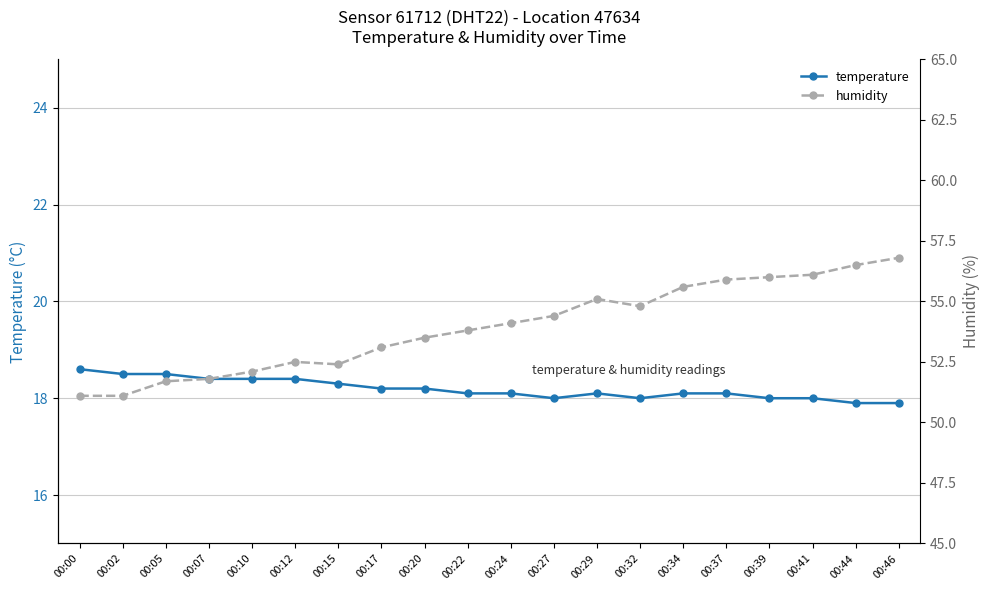

What are all the series names shown in the legend?

temperature, humidity